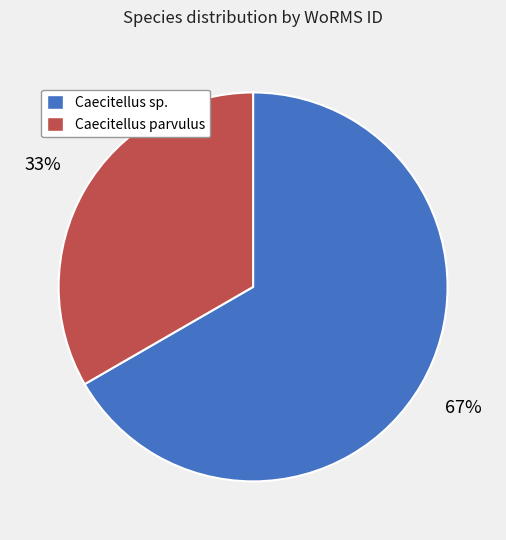

Is there any slice that represents more than half of the pie?

Yes